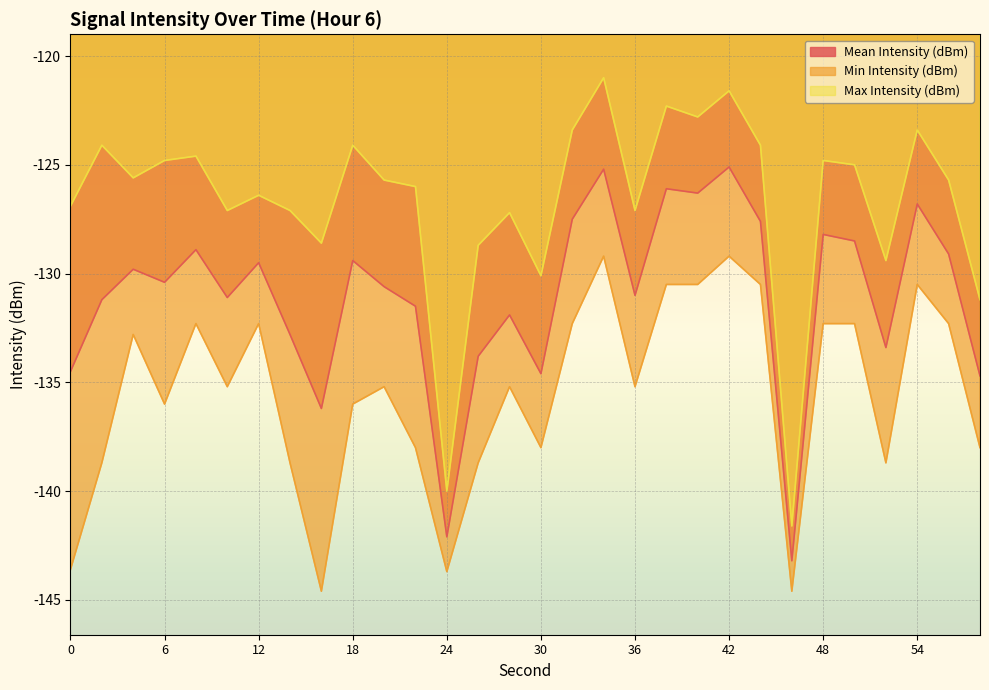

Where is the first local minimum for Max Intensity (dBm)?

4